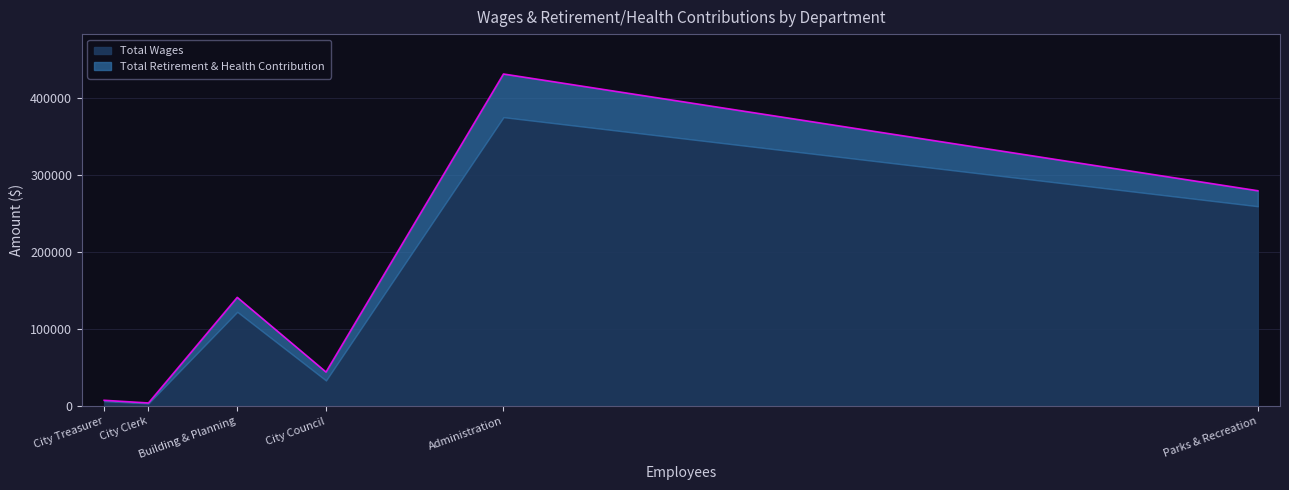

Which category has the highest value in the Total Wages series?

Administration